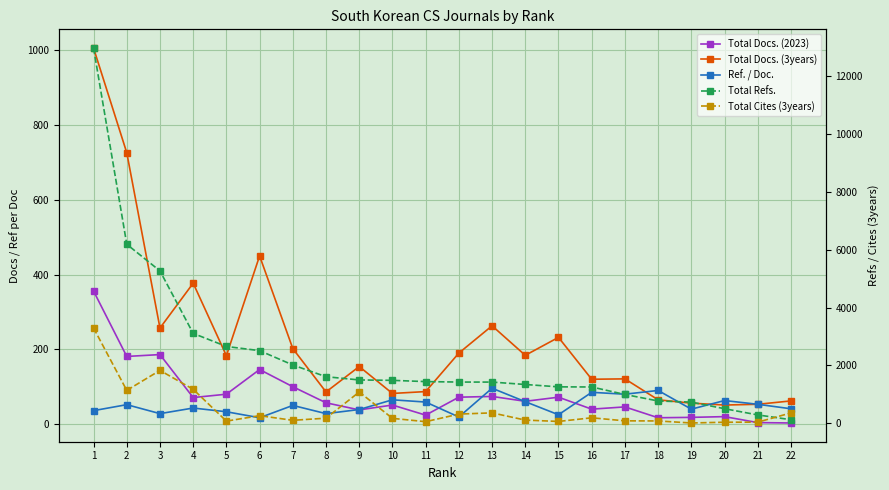

Reading left to right, what are all the values shown in this chart?

Total Docs. (2023): 356	181	186	71	80	146	100	57	38	51	24	72	74	61	72	40	46	17	18	20	4	3
Total Docs. (3years): 1006	726	257	377	183	450	202	86	154	82	87	190	263	184	232	120	121	65	56	51	53	62
Ref. / Doc.: 36	52	28	43	33	17	50	28	39	65	59	19	96	60	25	85	80	90	40	63	53	41
Total Refs.: 12974	6190	5268	3108	2656	2511	2016	1610	1498	1484	1441	1425	1424	1341	1259	1255	996	771	732	503	289	123
Total Cites (3years): 3294	1137	1828	1174	74	263	102	176	1081	170	55	317	360	110	63	189	84	80	10	36	38	358